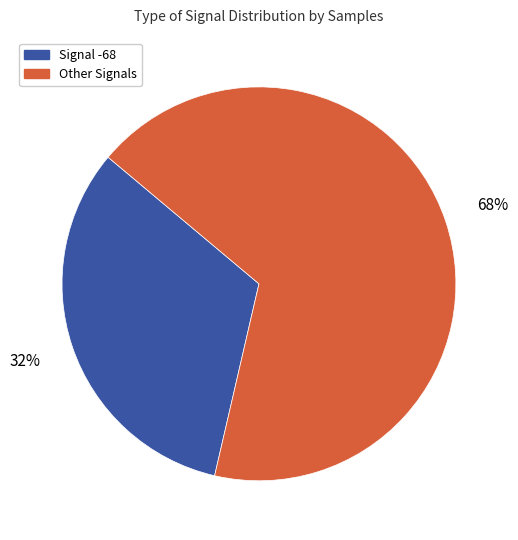

To the nearest percent, what is the average slice percentage?

50%